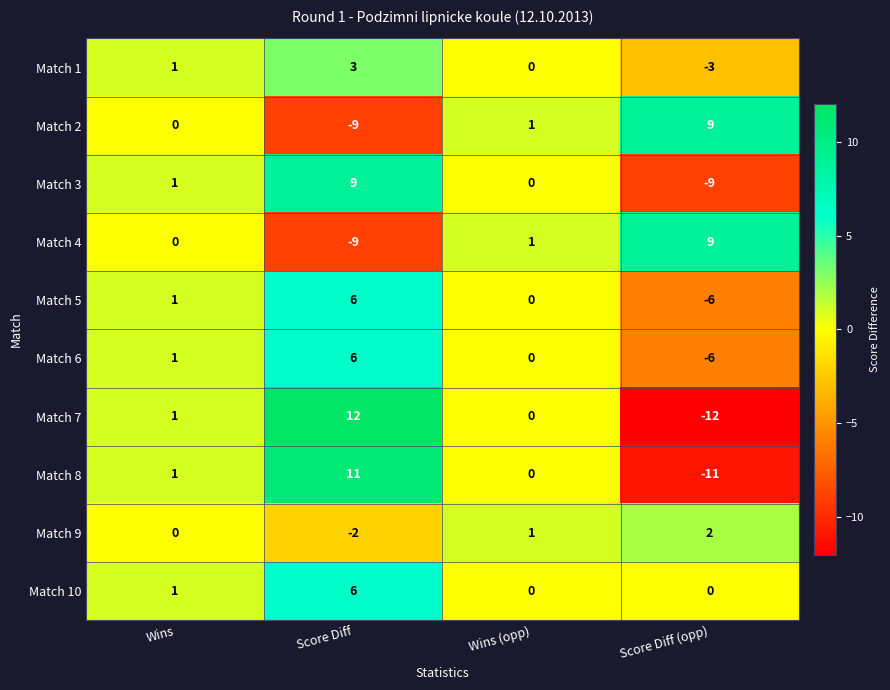

Rank the categories by Match 9 value from lowest to highest.

Score Diff, Wins, Wins (opp), Score Diff (opp)